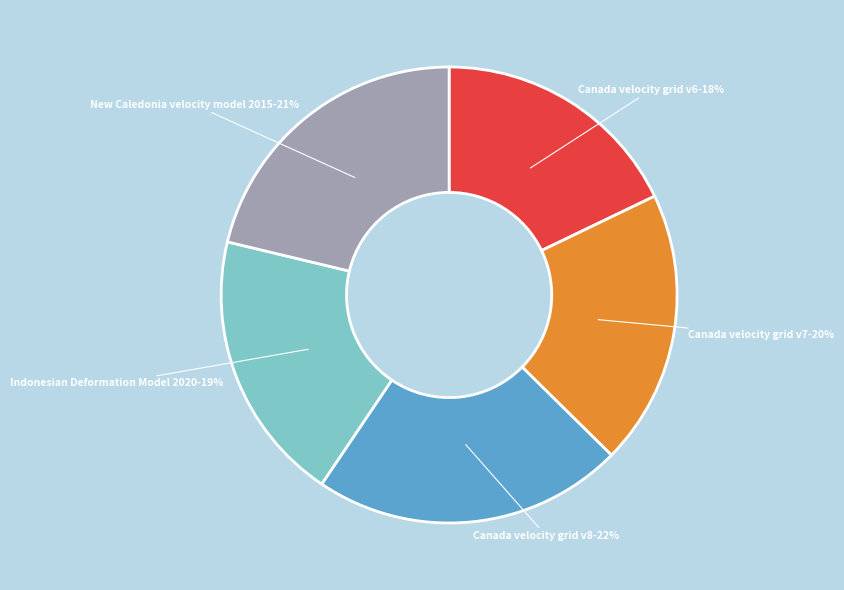

Is it true that New Caledonia velocity model 2015 is 21% of the pie?

True